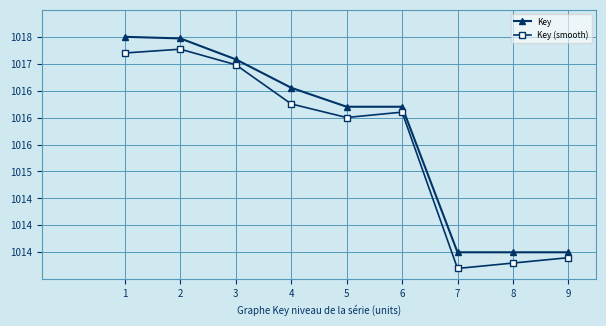

What is the total value across all series at 1?

2034.7